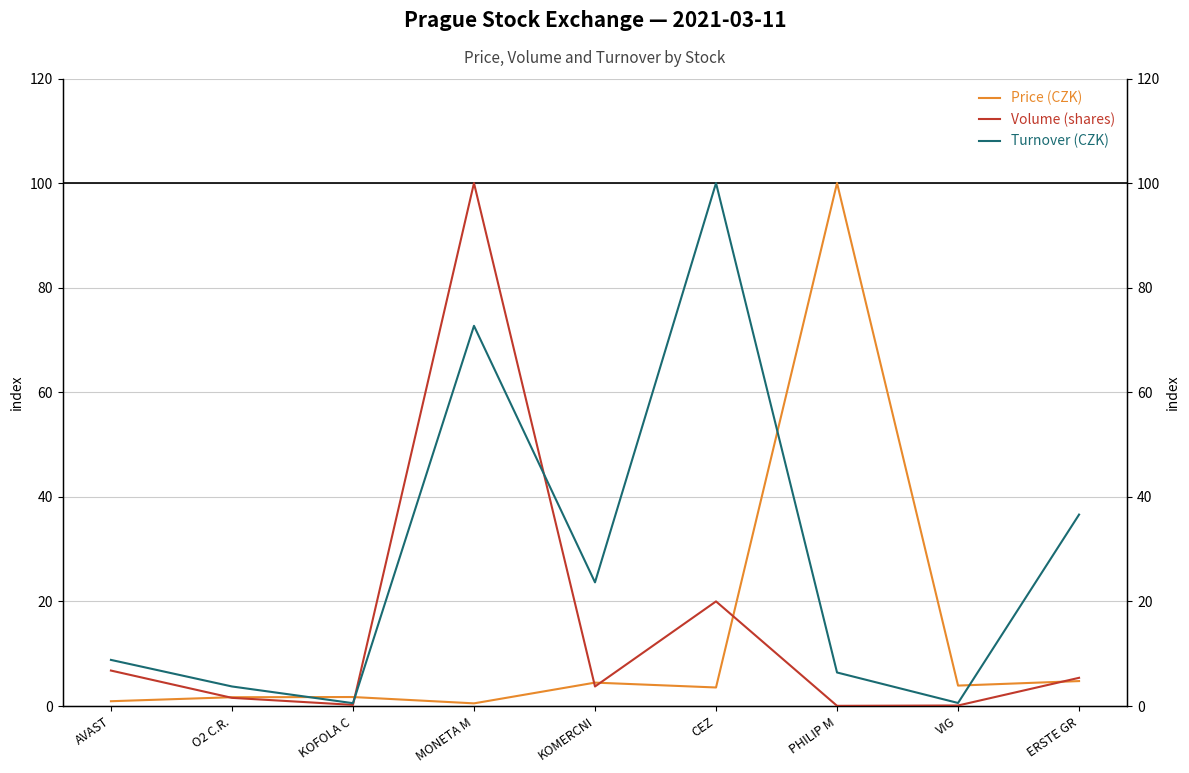

After their last crossing, which series has the higher values: Volume (shares) or Turnover (CZK)?

Turnover (CZK)